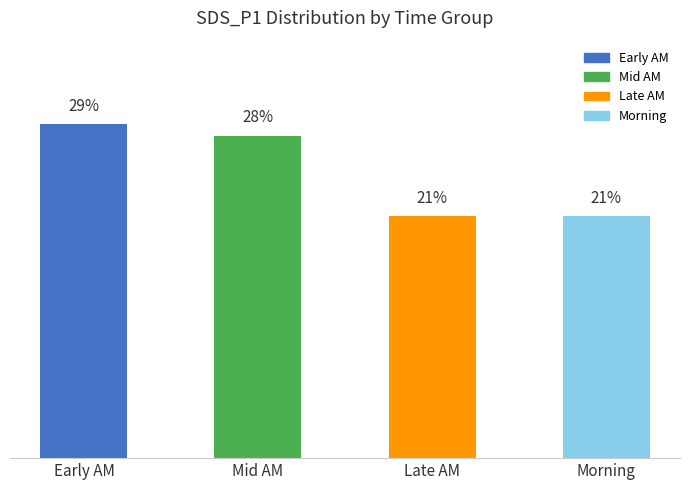

What is the label of the 4th bar from the left?

Morning